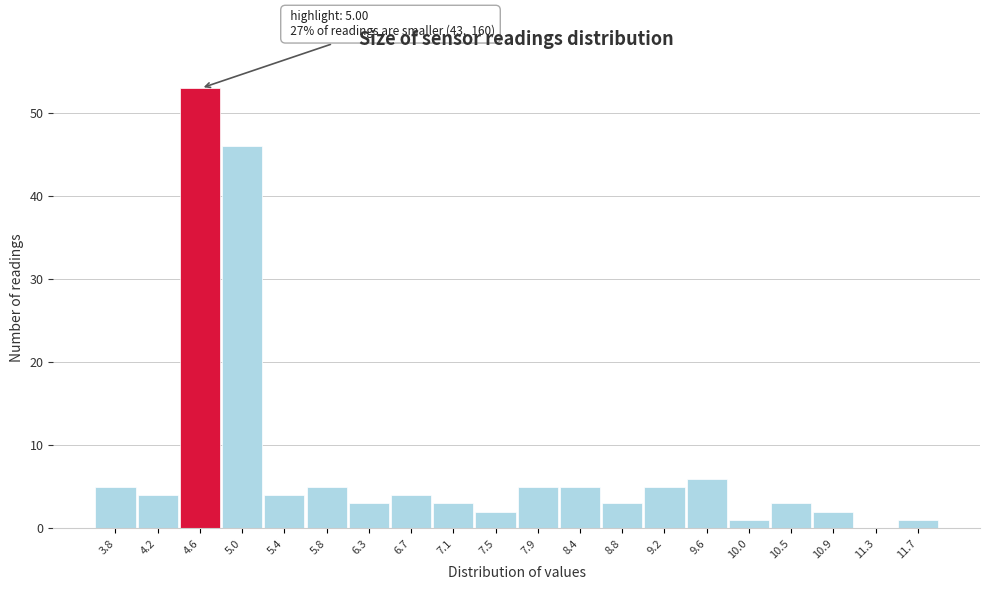

The value at 5.0 is 25. True or false?

False